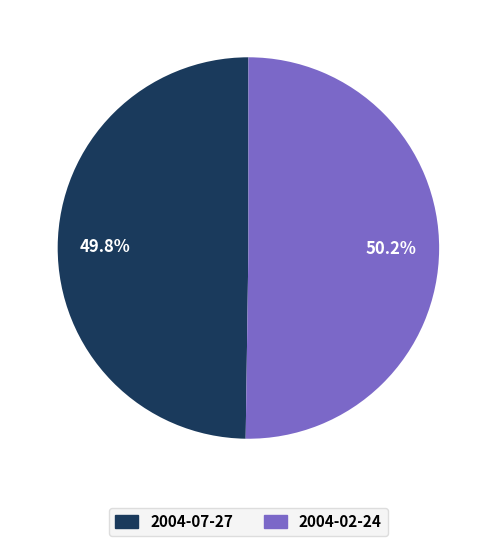

How much of the chart is everything except 2004-02-24?

49.8%